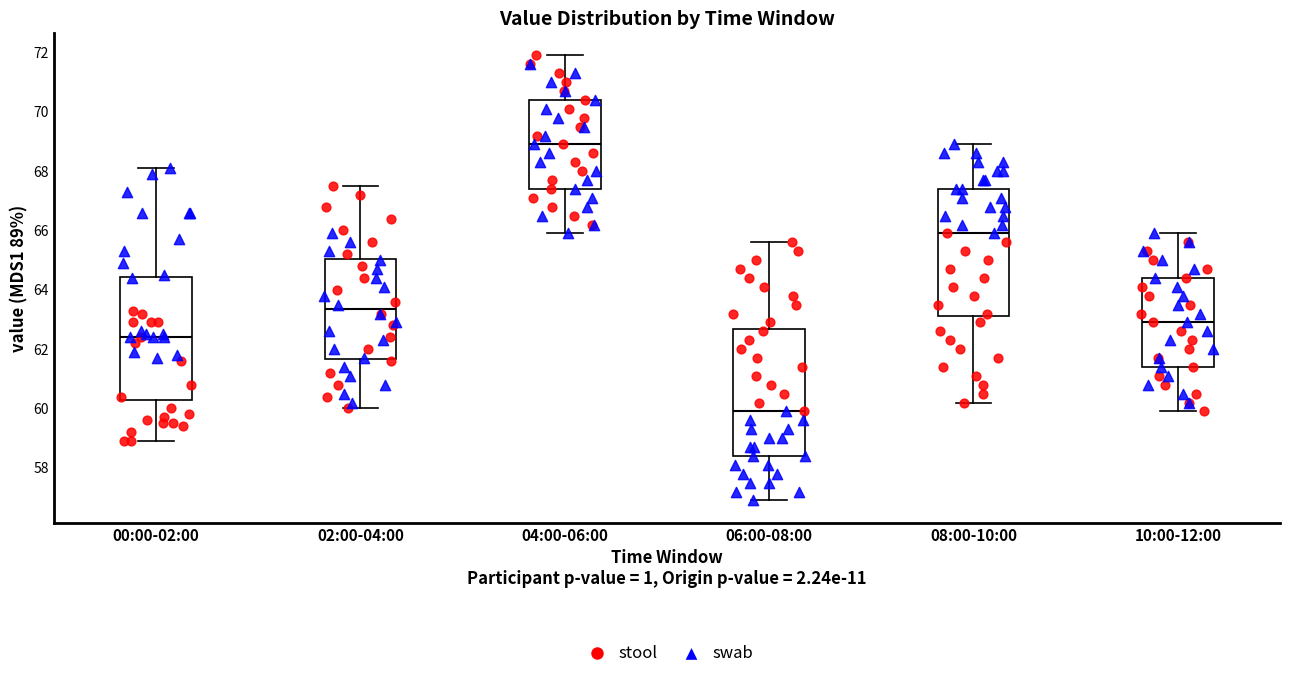

Which box has the lowest median line?

06:00-08:00